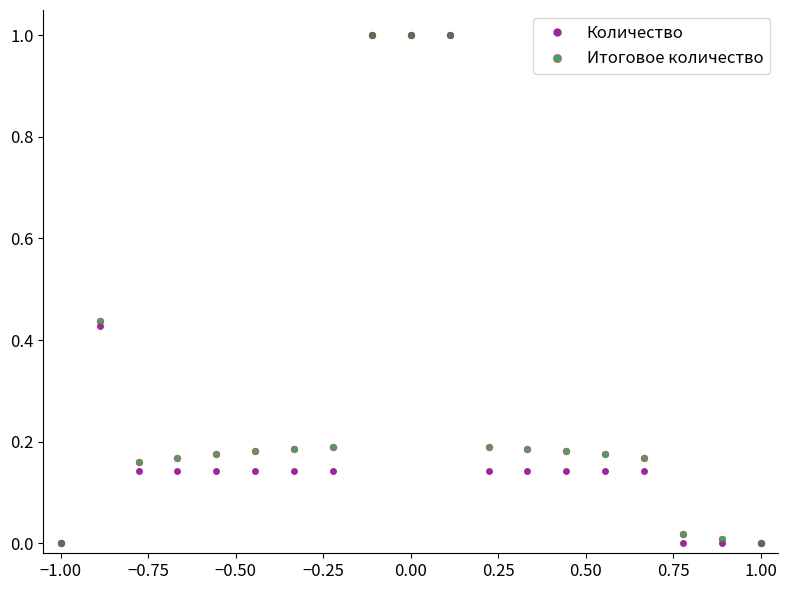

In Итоговое количество, how many points are lower than both neighbors (excluding endpoints)?

1